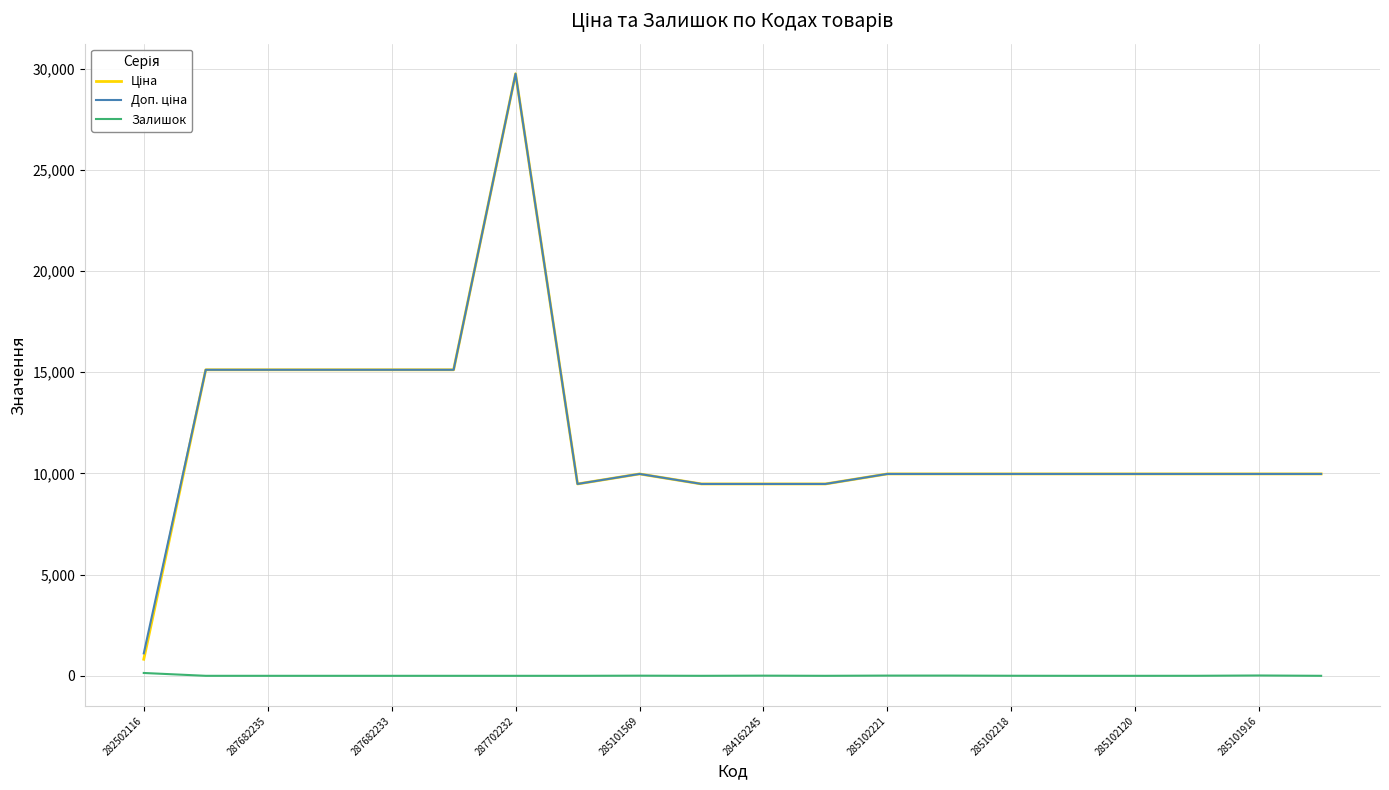

How many lines are shown in the chart?

3